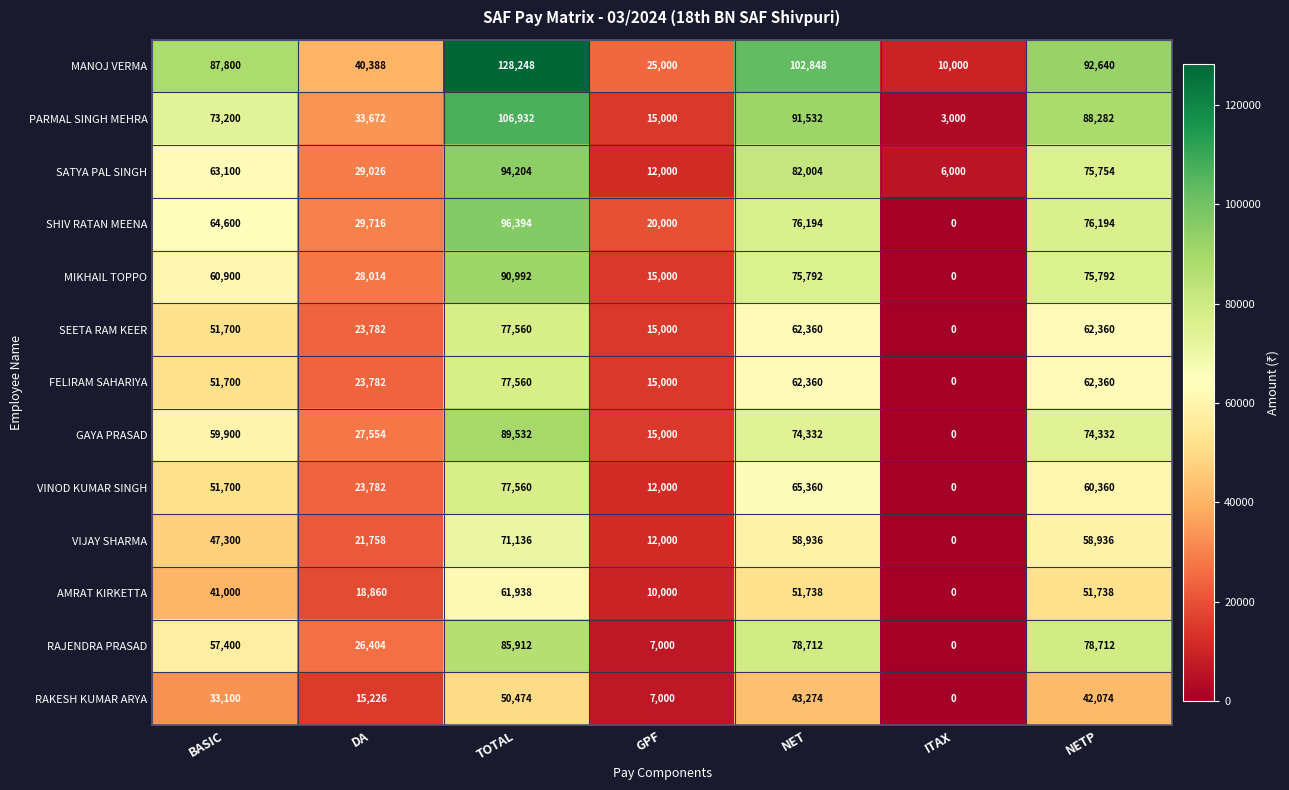

What is the approximate value of RAKESH KUMAR ARYA at NET, to the nearest 100?

43300